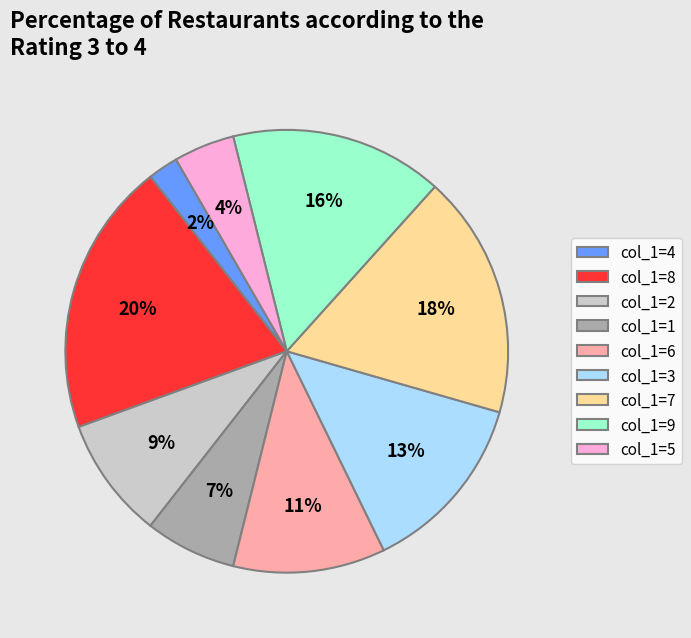

Is there a majority slice in this chart?

No